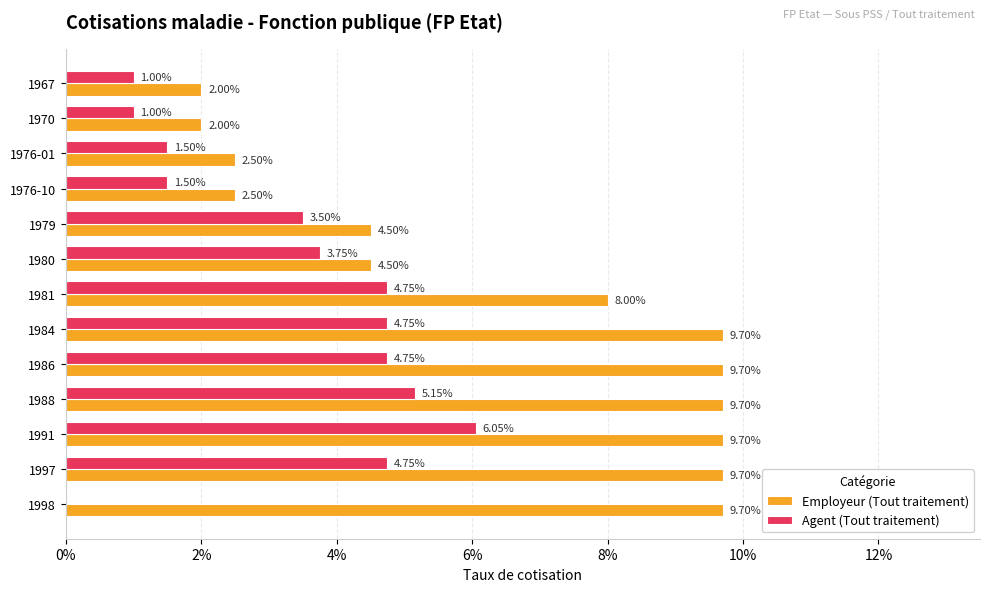

Which series has the widest spread of values?

Employeur (Tout traitement)